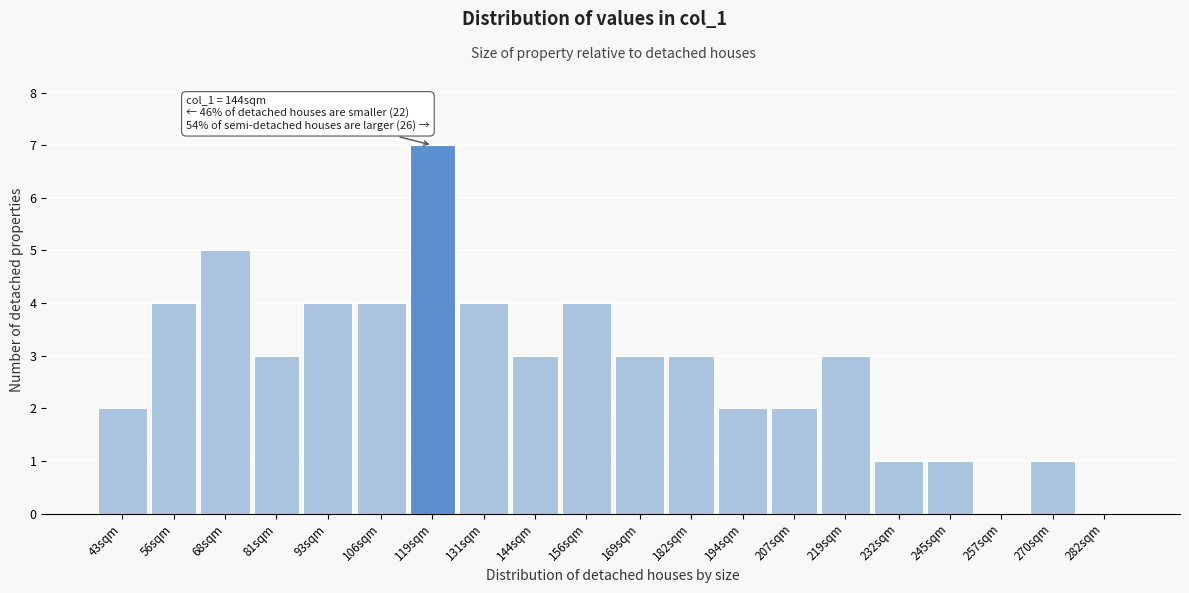

Reading left to right, extract all data points from this chart.

43sqm=2	56sqm=4	68sqm=5	81sqm=3	93sqm=4	106sqm=4	119sqm=7	131sqm=4	144sqm=3	156sqm=4	169sqm=3	182sqm=3	194sqm=2	207sqm=2	219sqm=3	232sqm=1	245sqm=1	257sqm=0	270sqm=1	282sqm=0